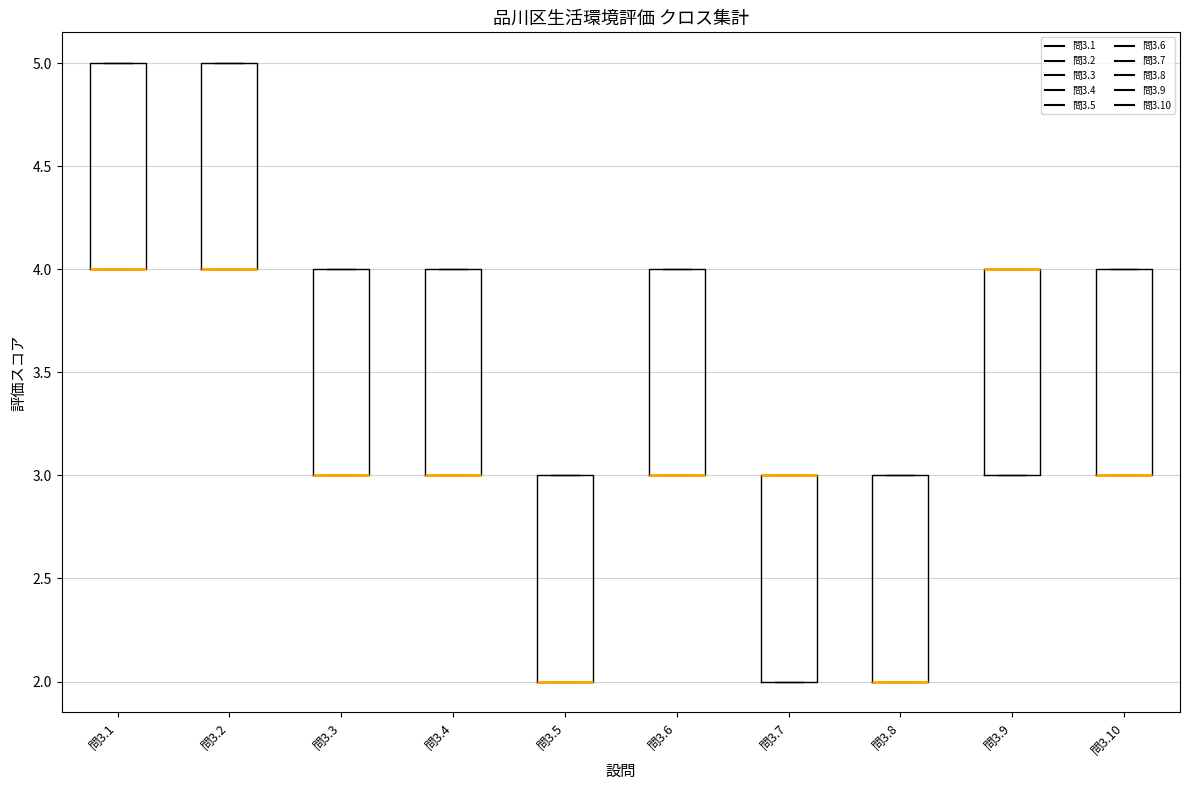

Reading left to right, transcribe this box plot: for each box, give where its median line is, the range the box spans, and where its two whiskers end, as read against the y-axis. The values are not printed on the chart, so give them approximately, as read against the axis.

問3.1: median 4 (drawn on the box's lower edge), box 4 to 5, whiskers 4 to 5
問3.2: median 4 (drawn on the box's lower edge), box 4 to 5, whiskers 4 to 5
問3.3: median 3 (drawn on the box's lower edge), box 3 to 4, whiskers 3 to 4
問3.4: median 3 (drawn on the box's lower edge), box 3 to 4, whiskers 3 to 4
問3.5: median 2 (drawn on the box's lower edge), box 2 to 3, whiskers 2 to 3
問3.6: median 3 (drawn on the box's lower edge), box 3 to 4, whiskers 3 to 4
問3.7: median 3 (drawn on the box's upper edge), box 2 to 3, whiskers 2 to 3
問3.8: median 2 (drawn on the box's lower edge), box 2 to 3, whiskers 2 to 3
問3.9: median 4 (drawn on the box's upper edge), box 3 to 4, whiskers 3 to 4
問3.10: median 3 (drawn on the box's lower edge), box 3 to 4, whiskers 3 to 4